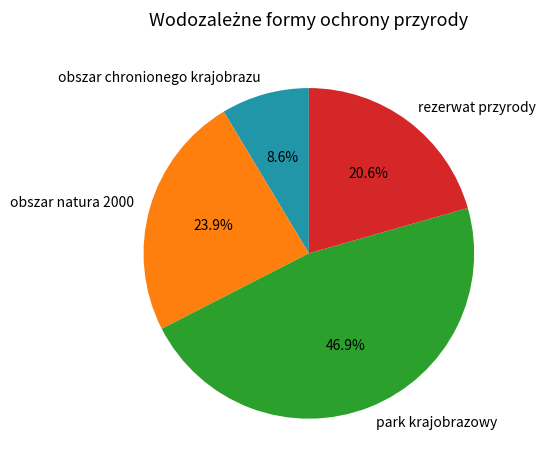

Is the sum of obszar chronionego krajobrazu and park krajobrazowy greater than half?

Yes